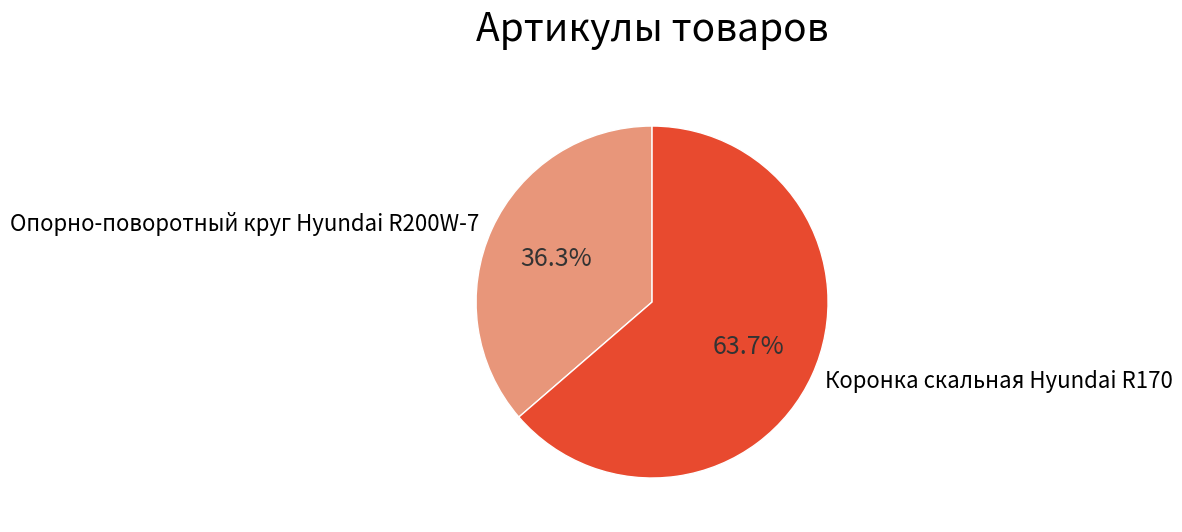

How many slices are in this pie chart?

2